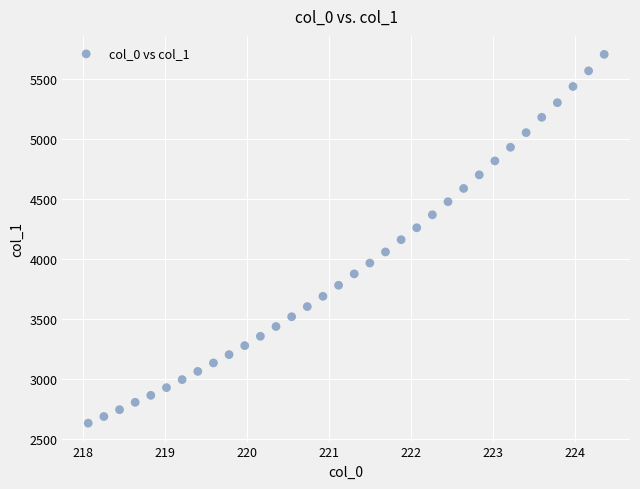

What is the range of X values (max minus min)?

6.3